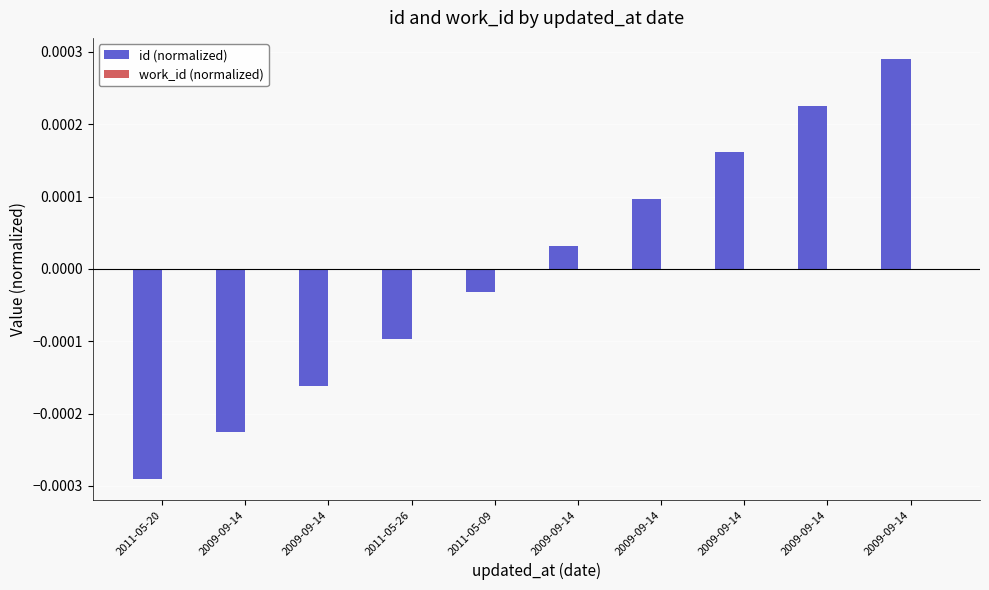

Does the chart contain any negative values?

Yes